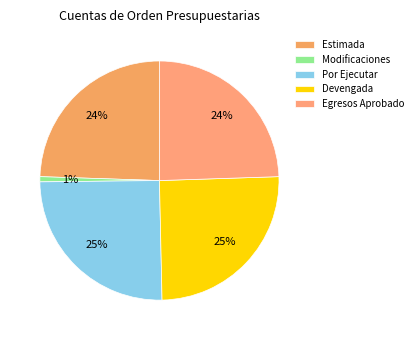

What is the largest slice in the pie chart?

Ley de Ingresos por Ejecutar